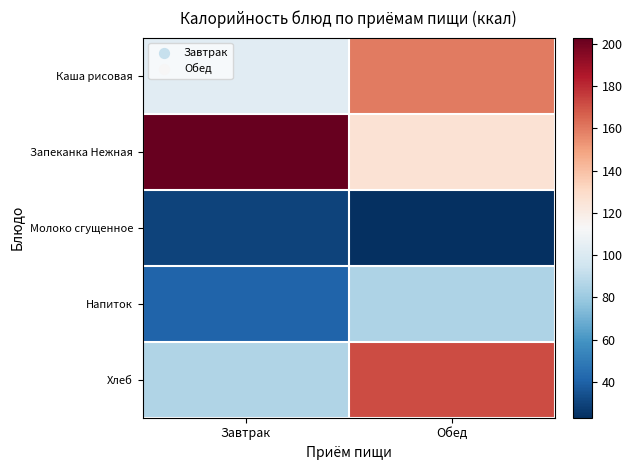

Reading left to right, list all the values displayed in this chart.

Каша рисовая: Завтрак=103	Обед=160
Запеканка Нежная: Завтрак=203	Обед=126
Молоко сгущенное: Завтрак=30	Обед=23
Напиток: Завтрак=41	Обед=85
Хлеб: Завтрак=86	Обед=172